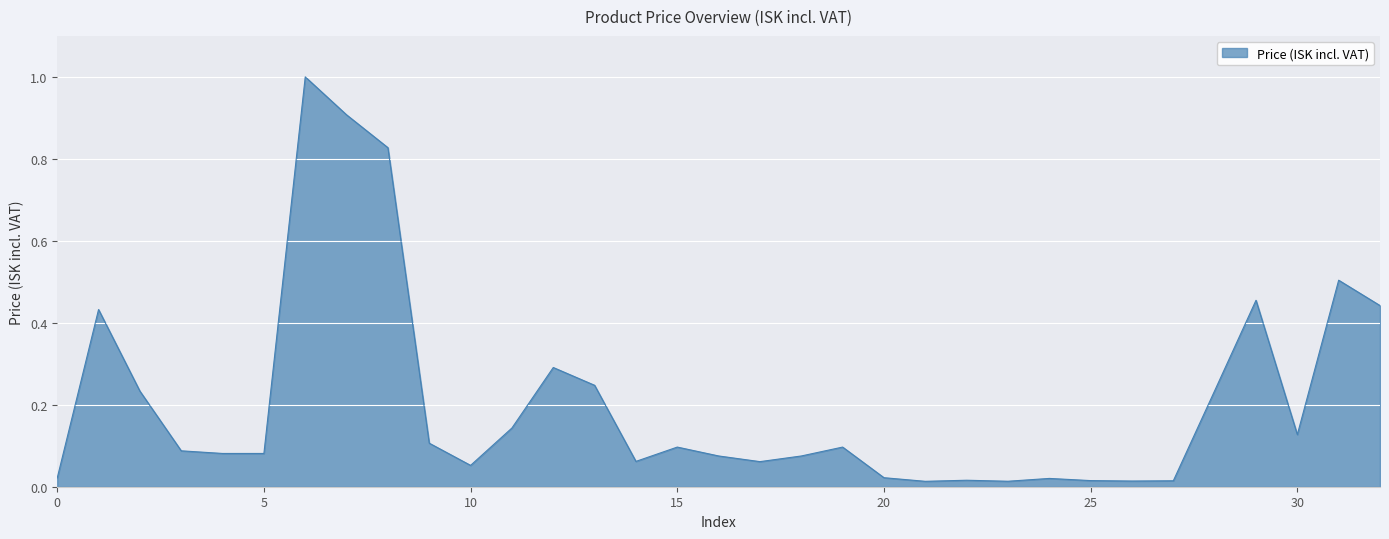

How many lines are shown in the chart?

1